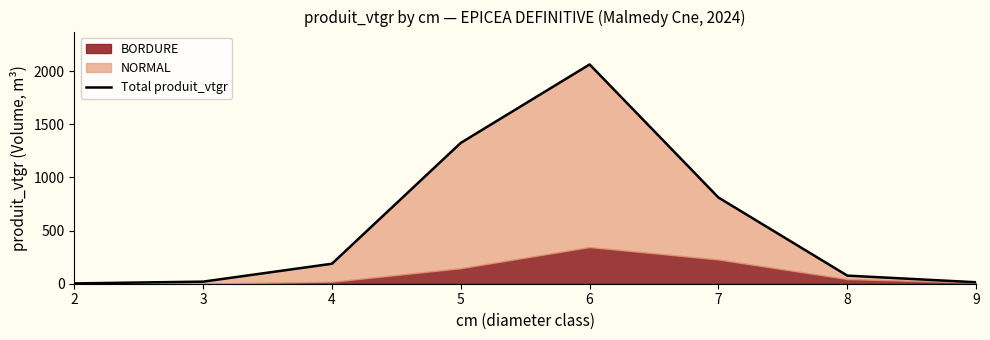

What value does the data have at 2?

2.9